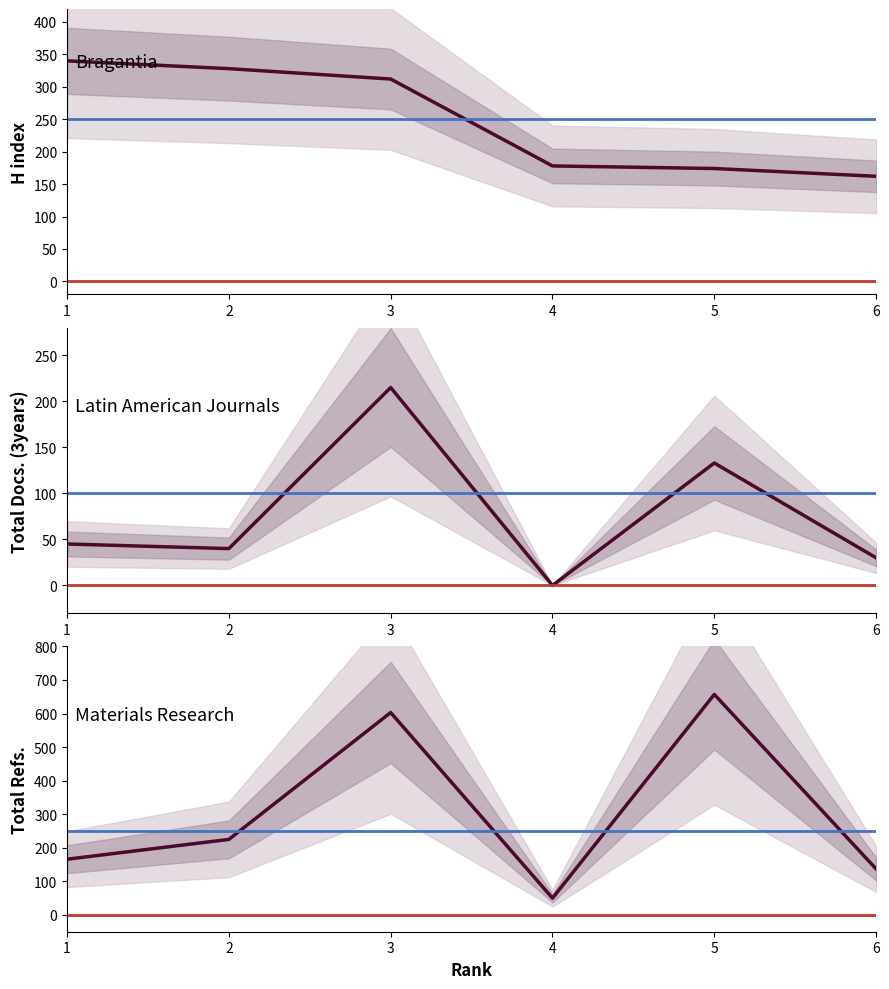

Rank the series by their maximum value, from highest to lowest.

Total Refs., H index, Total Docs. (3years)